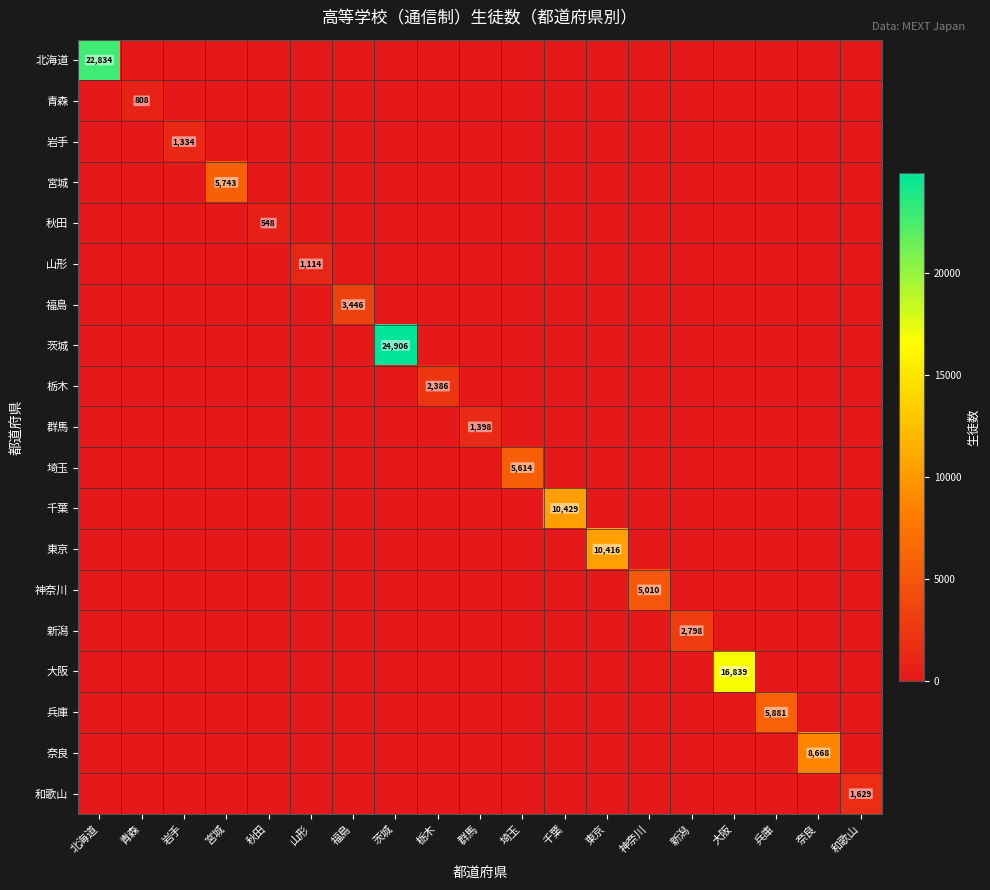

How many data points in 茨城 are above 0?

1